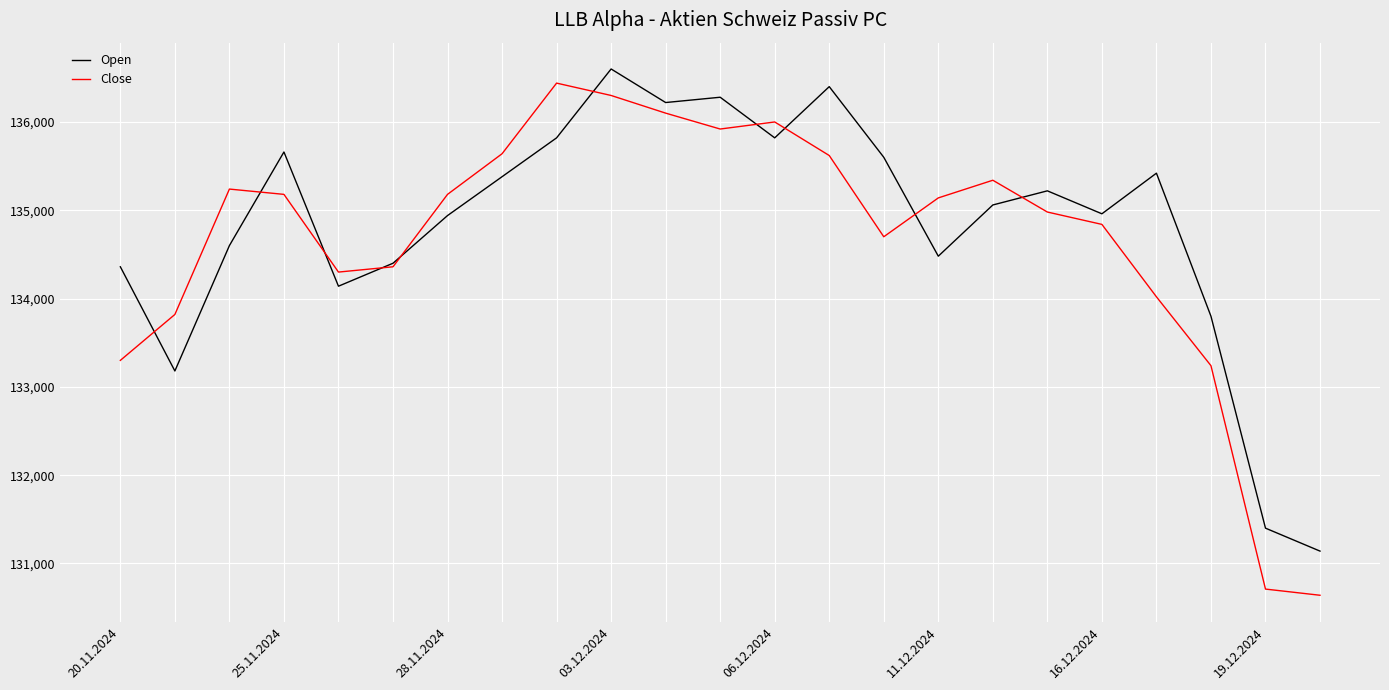

Which series has the widest spread of values?

Close